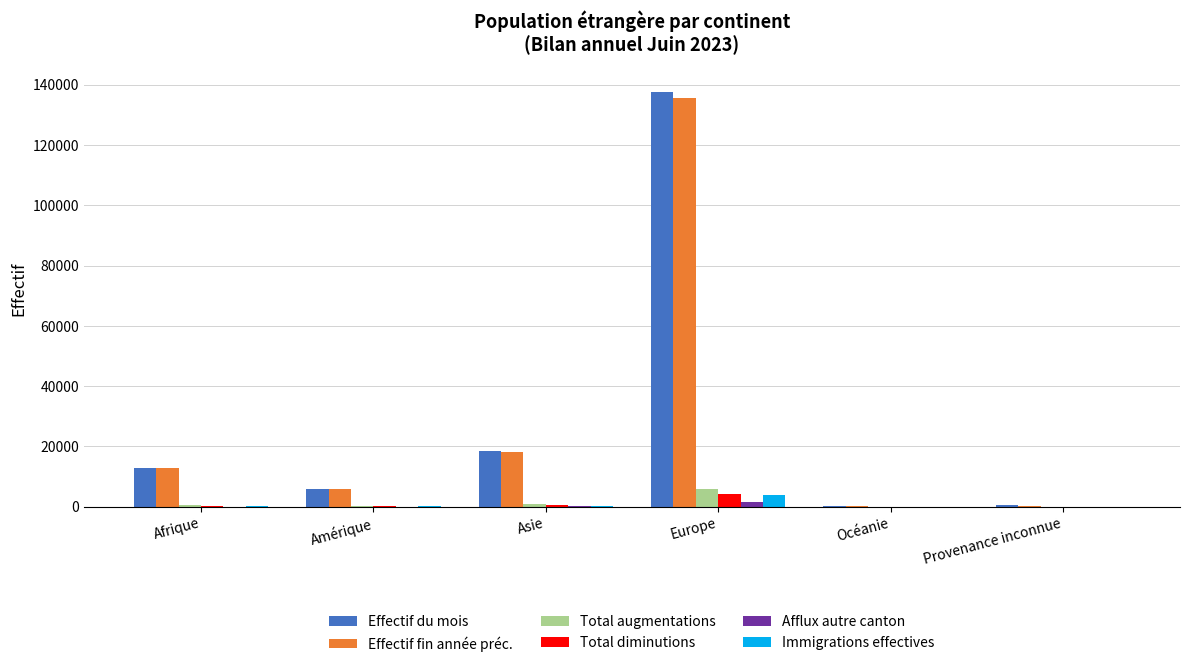

What is the maximum value shown in the chart?

137585